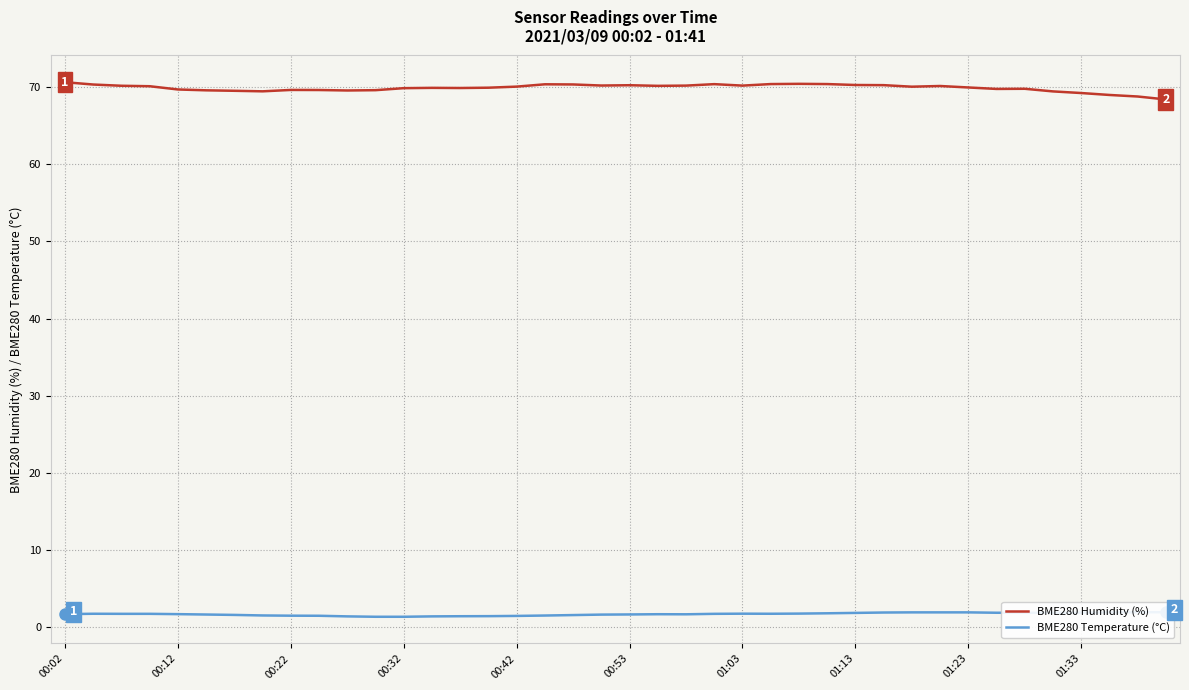

What is the maximum value for BME280 Humidity (%)?

70.6